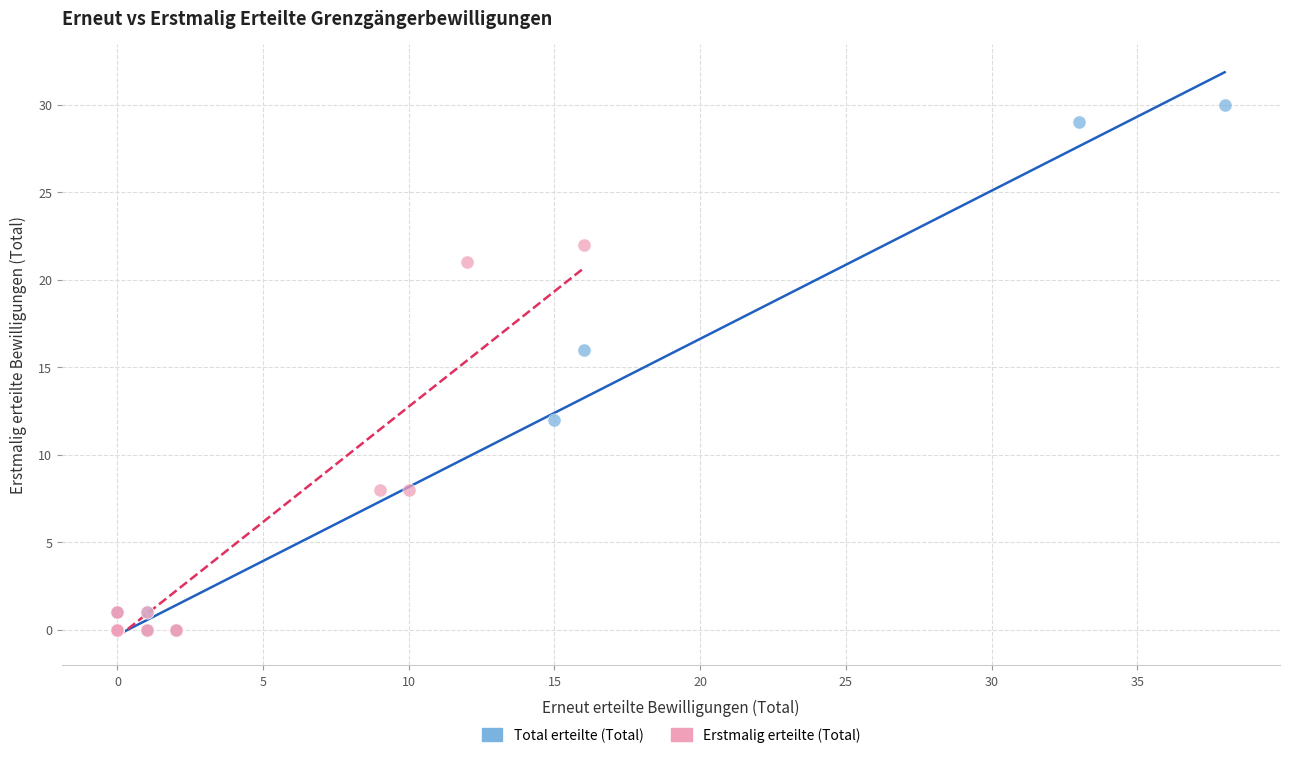

Which series has the largest Y range (max minus min)?

Total erteilte (Total)